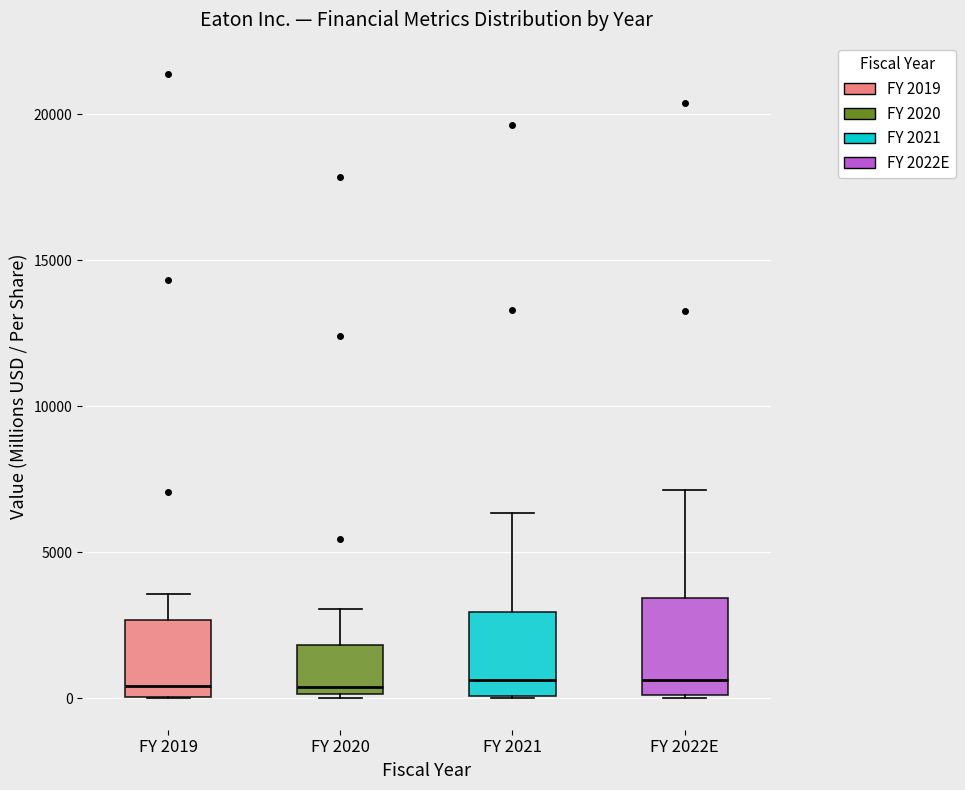

Reading left to right, transcribe this box plot: for each box, give where its median line is, the range the box spans, and where its two whiskers end, as read against the y-axis. The values are not printed on the chart, so give them approximately, as read against the axis.

FY 2019: median 500, box 0 to 2500, whiskers 0 to 3500
FY 2020: median 500, box 0 to 2000, whiskers 0 (just below the box's lower edge) to 3000
FY 2021: median 500, box 0 to 3000, whiskers 0 to 6500
FY 2022E: median 500, box 0 to 3500, whiskers 0 to 7000